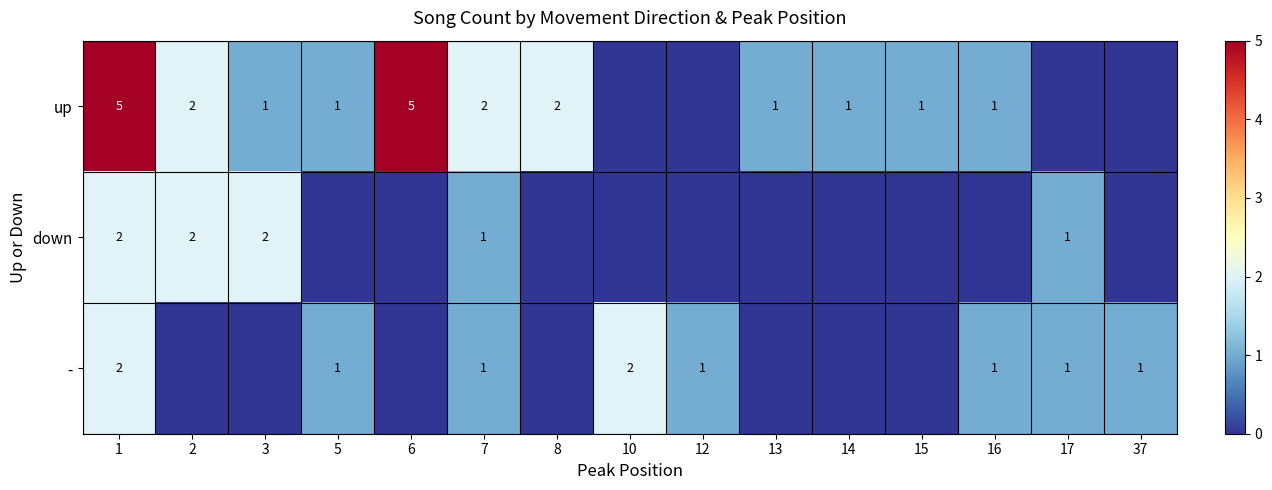

True or false: - has a value of 0 at 37.

False